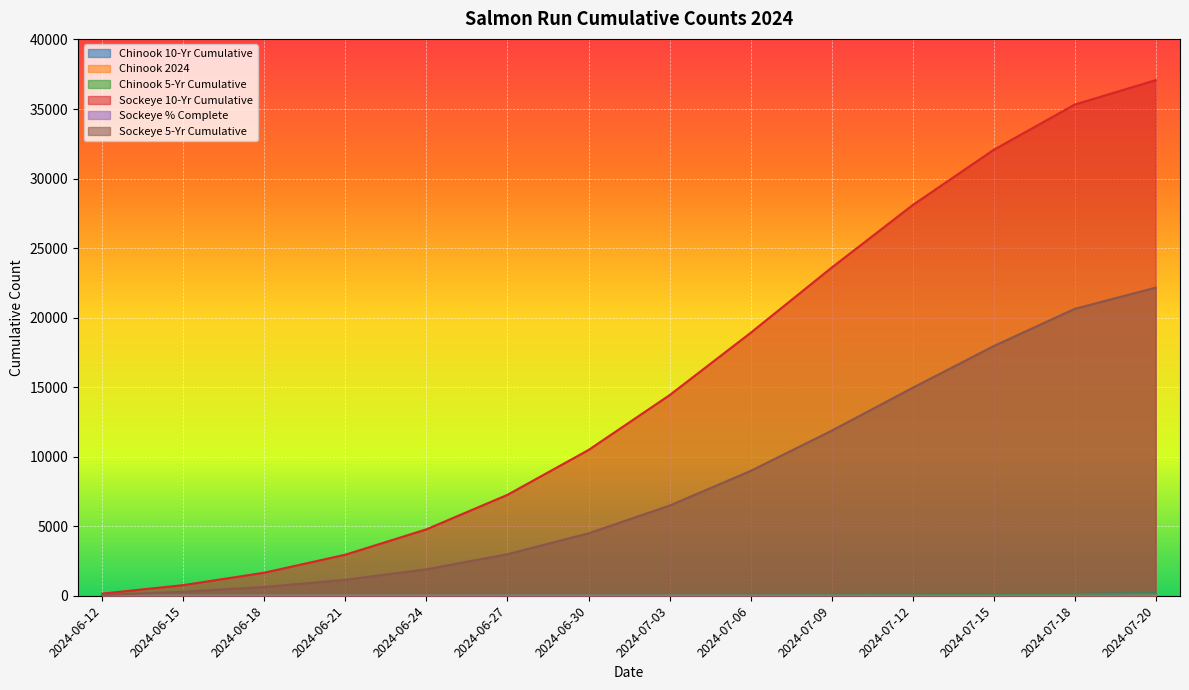

How many lines are shown in the chart?

6